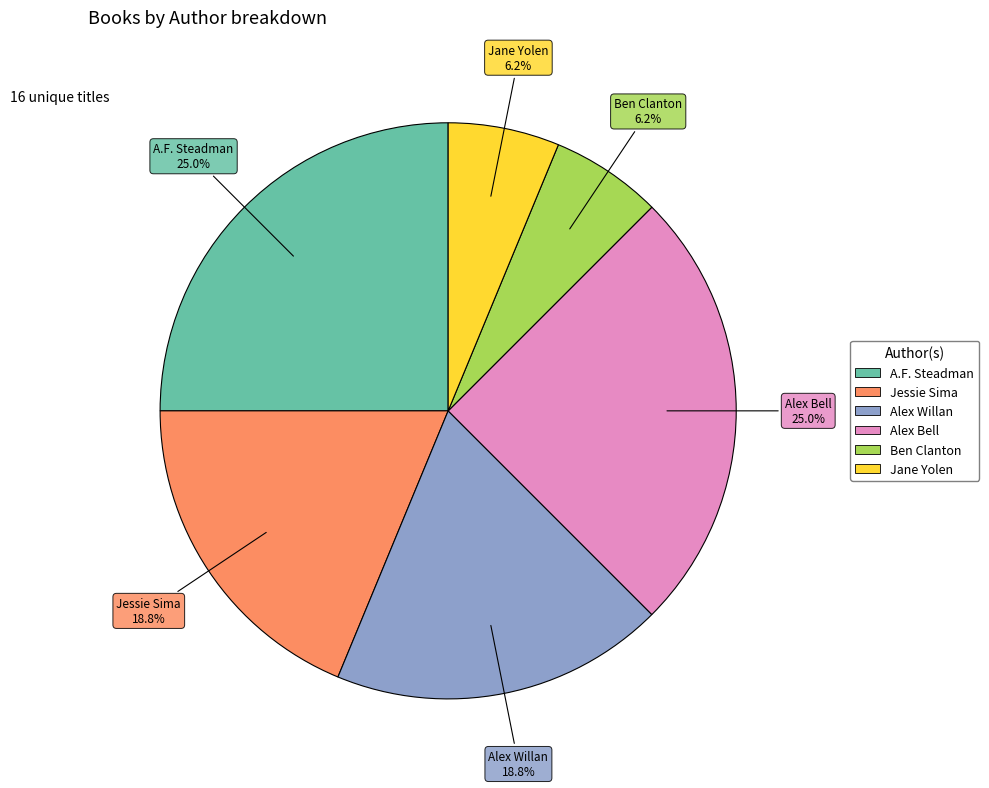

How many slices are in this pie chart?

6